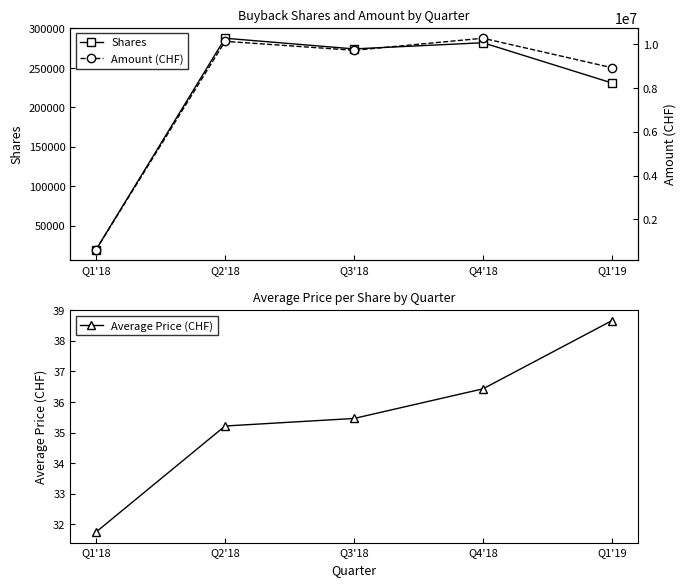

At which label does Shares reach its peak?

Q2'18